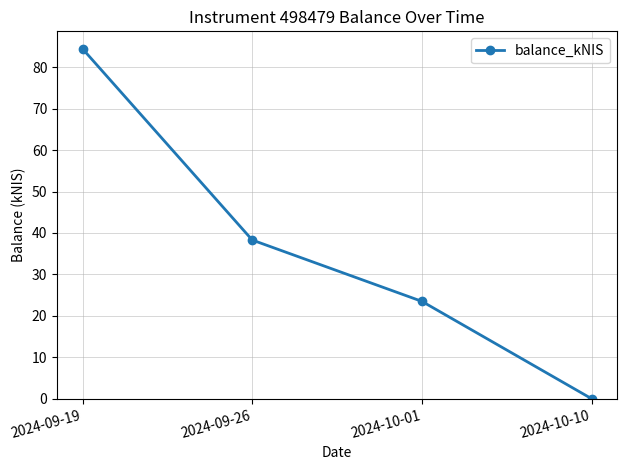

What is the maximum value shown in the chart?

84.4